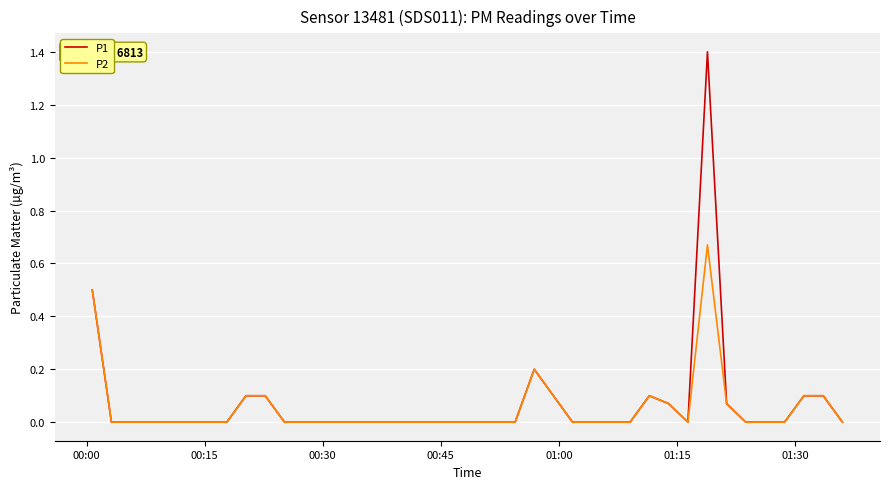

How many categories are shown in the chart?

40